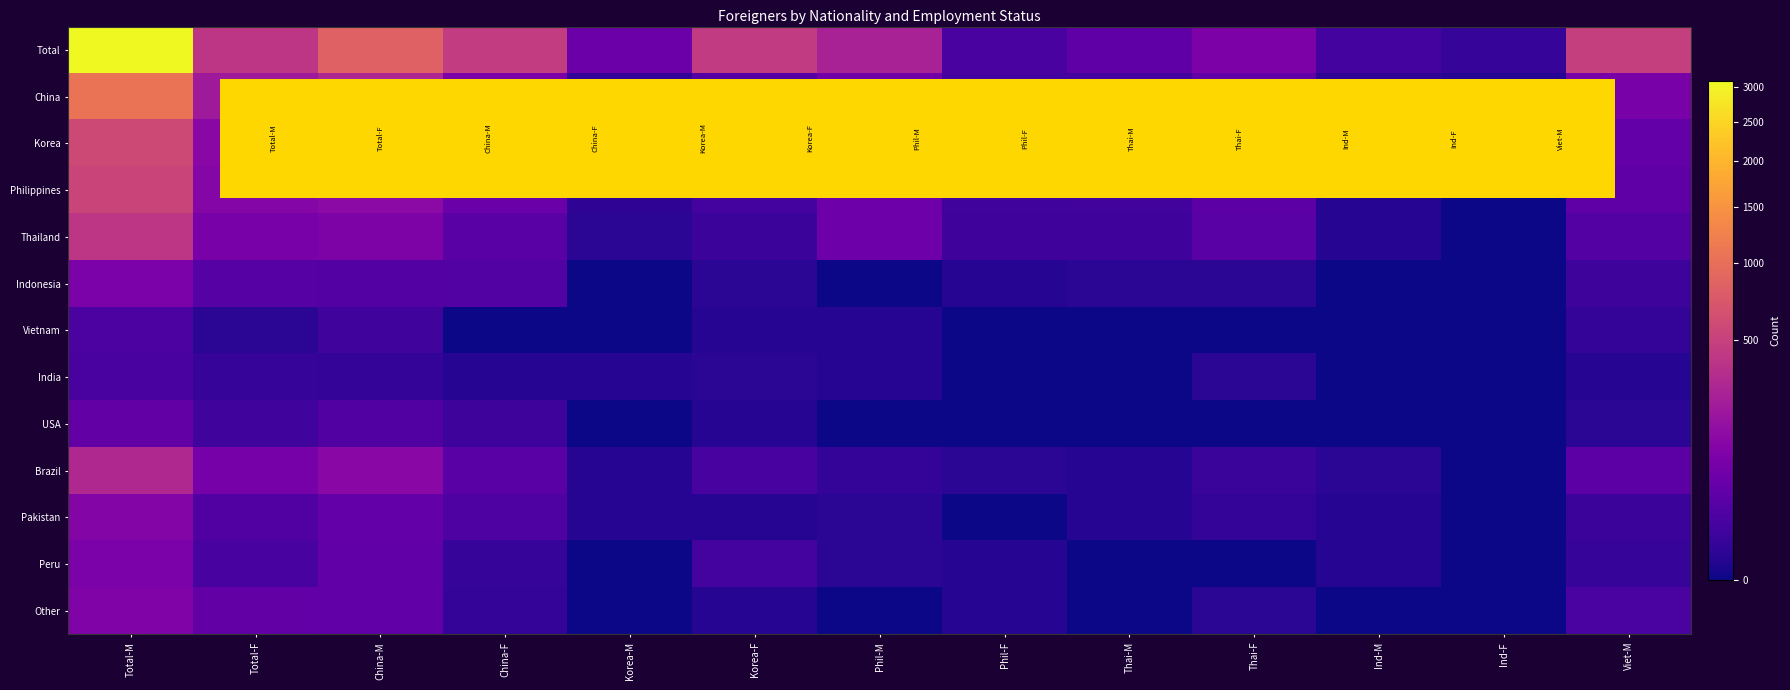

At how many categories does at least one series exceed 2466?

1